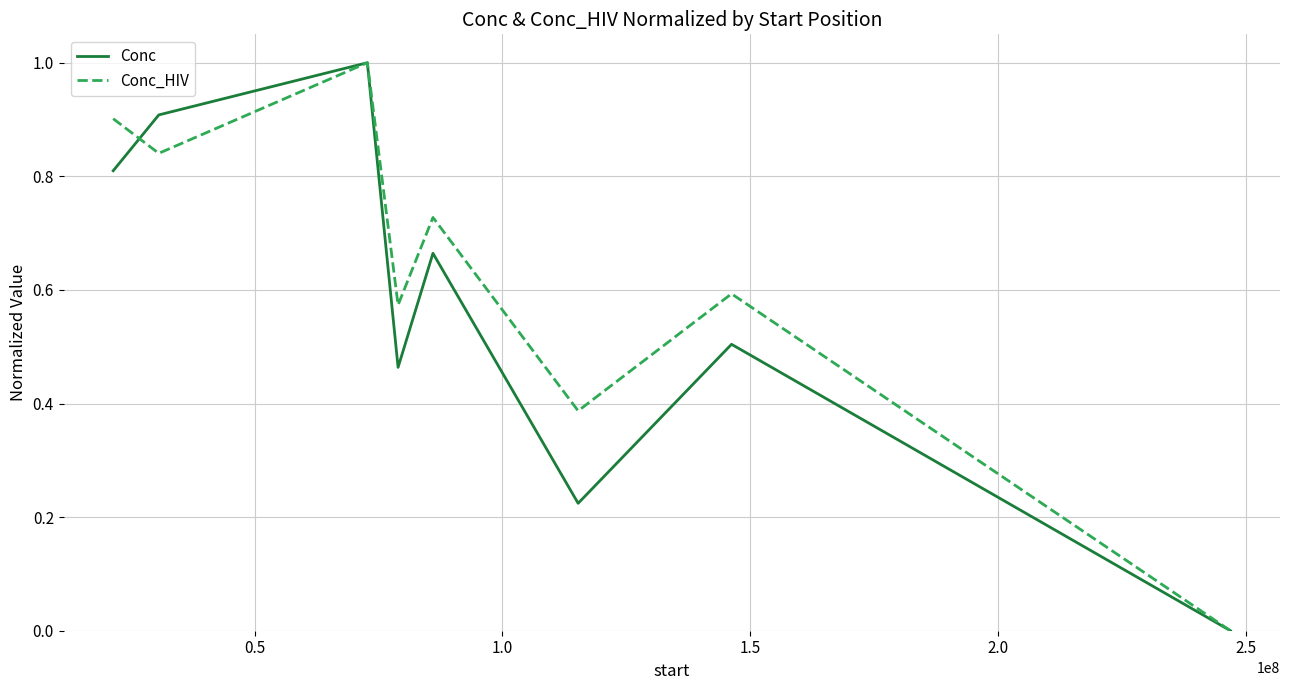

Rank the series by their maximum value, from highest to lowest.

Conc, Conc_HIV